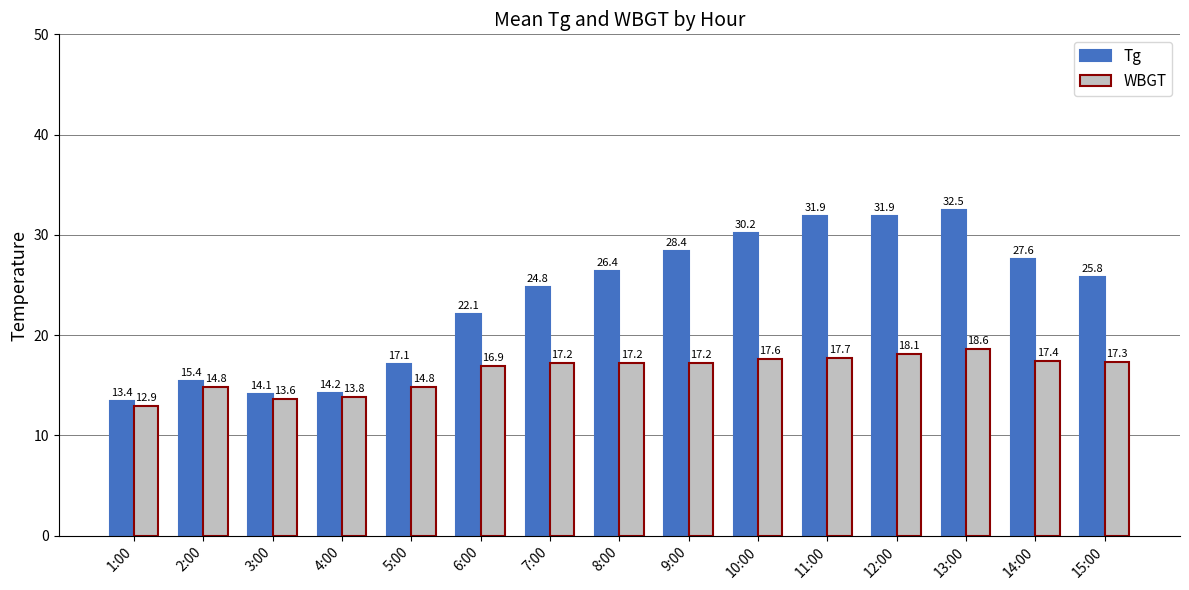

At 1:00, list the series in order from smallest to largest.

WBGT, Tg